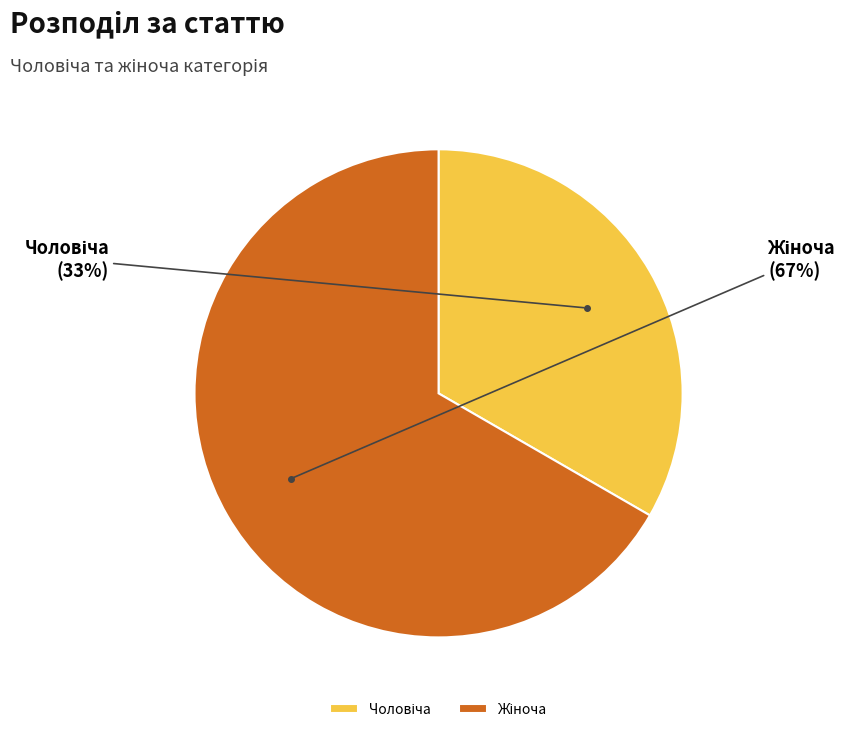

To the nearest percent, what is the average slice percentage?

50%